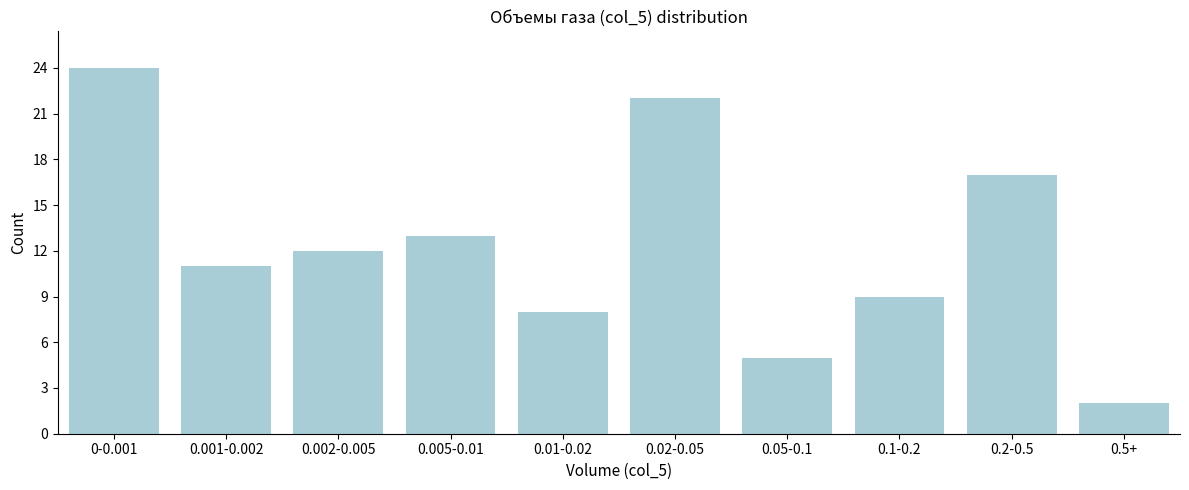

Reading left to right, transcribe all the data shown in this chart.

24	11	12	13	8	22	5	9	17	2